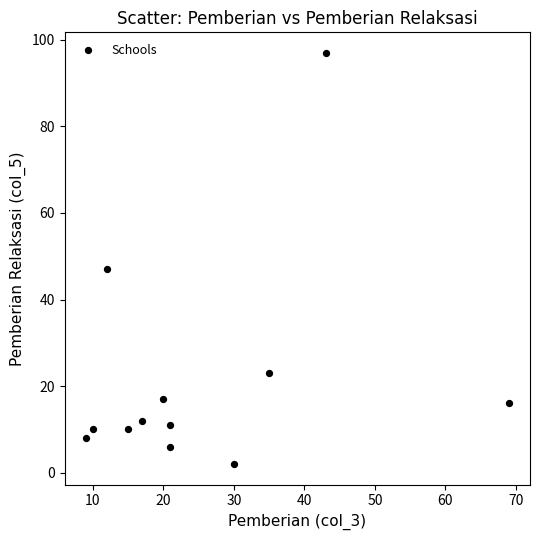

What Y value in the scatter plot is closest to 49?

47